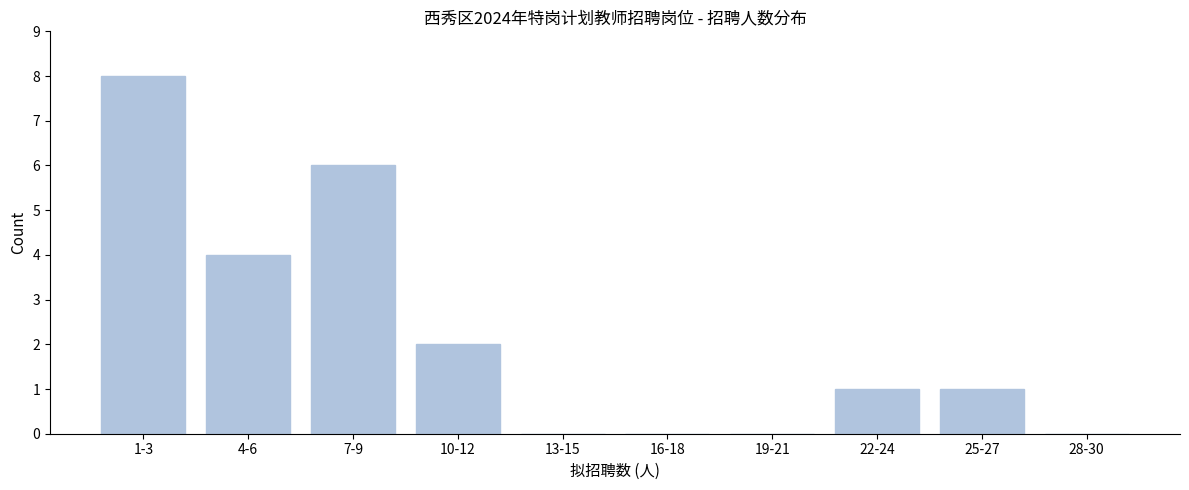

Reading left to right, extract all data points from this chart.

1-3=8	4-6=4	7-9=6	10-12=2	13-15=0	16-18=0	19-21=0	22-24=1	25-27=1	28-30=0